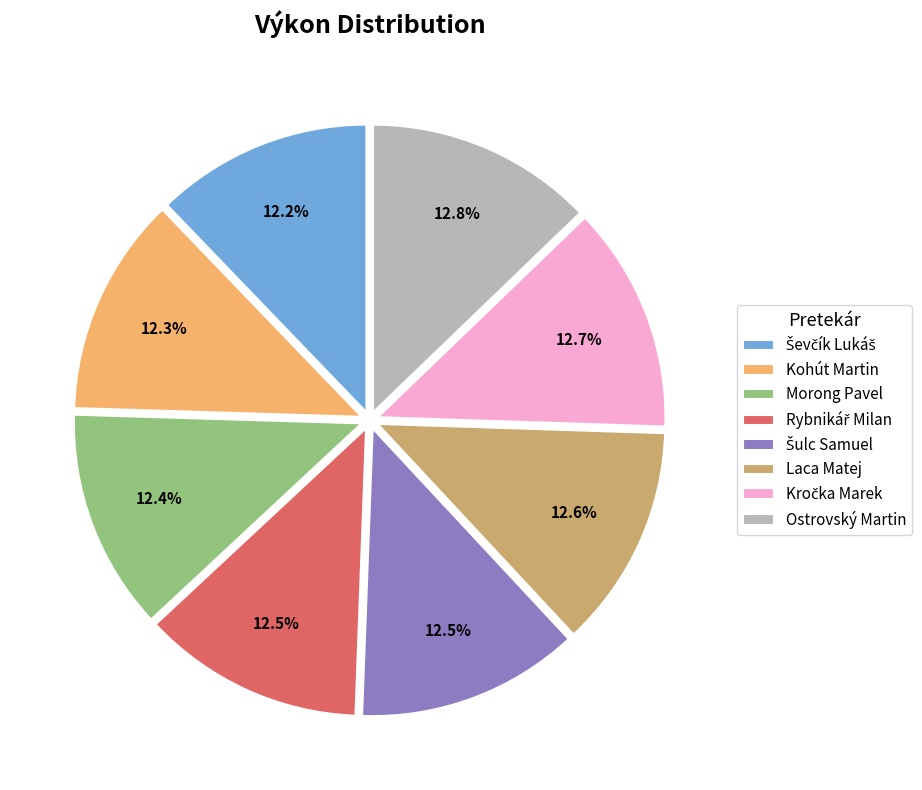

The Ostrovský Martin slice represents 24% of the pie. True or false?

False